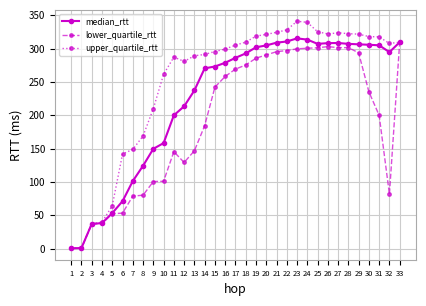

What is the total value across all series at 5?

169.8